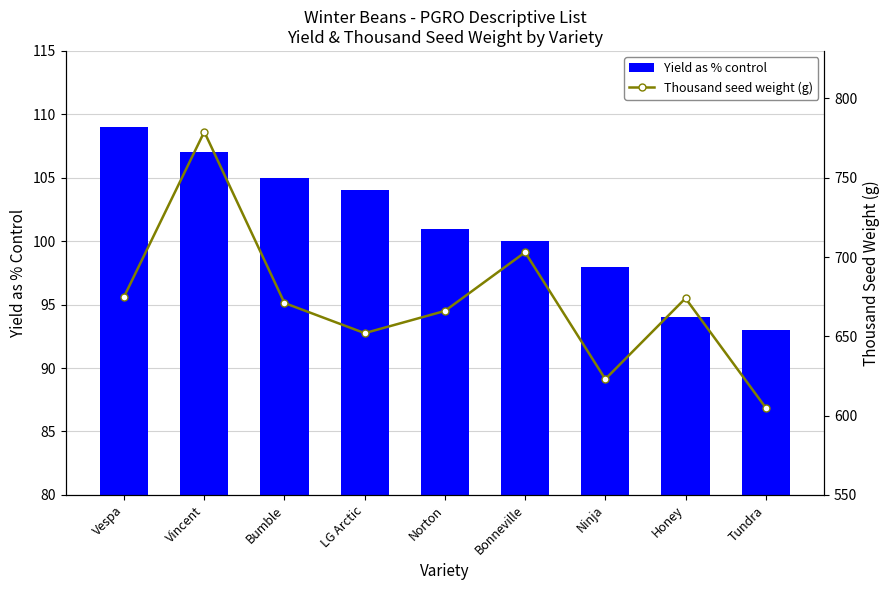

What is the difference between the maximum and second lowest values in the Thousand seed weight (g) series?

156